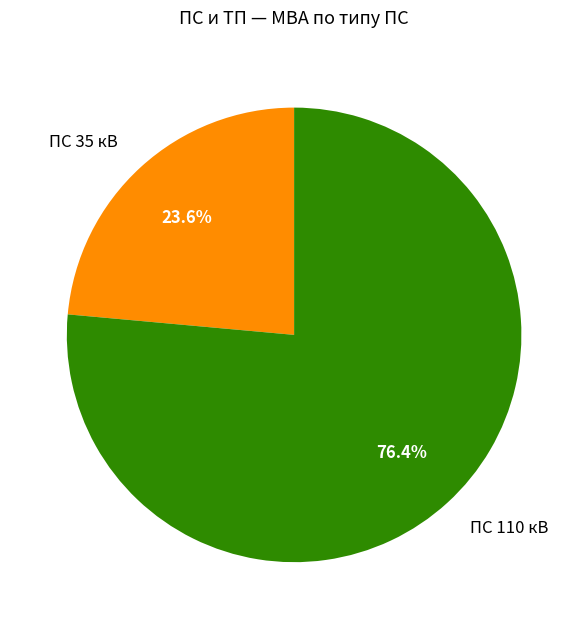

Rank the categories by value from lowest to highest.

ПС 35 кВ, ПС 110 кВ